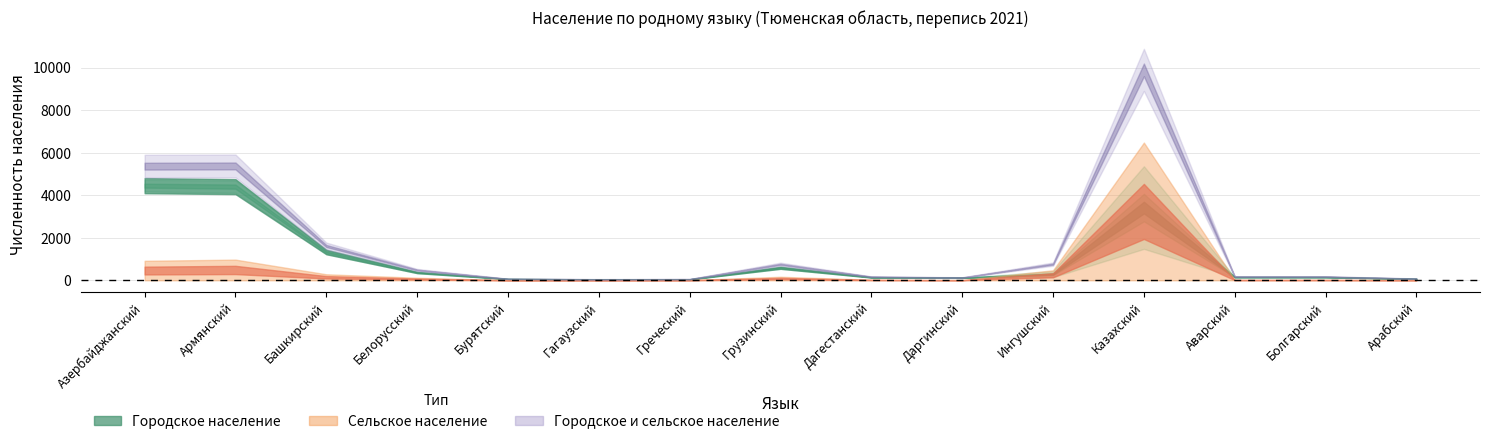

What is the maximum value for Городское население?

4449